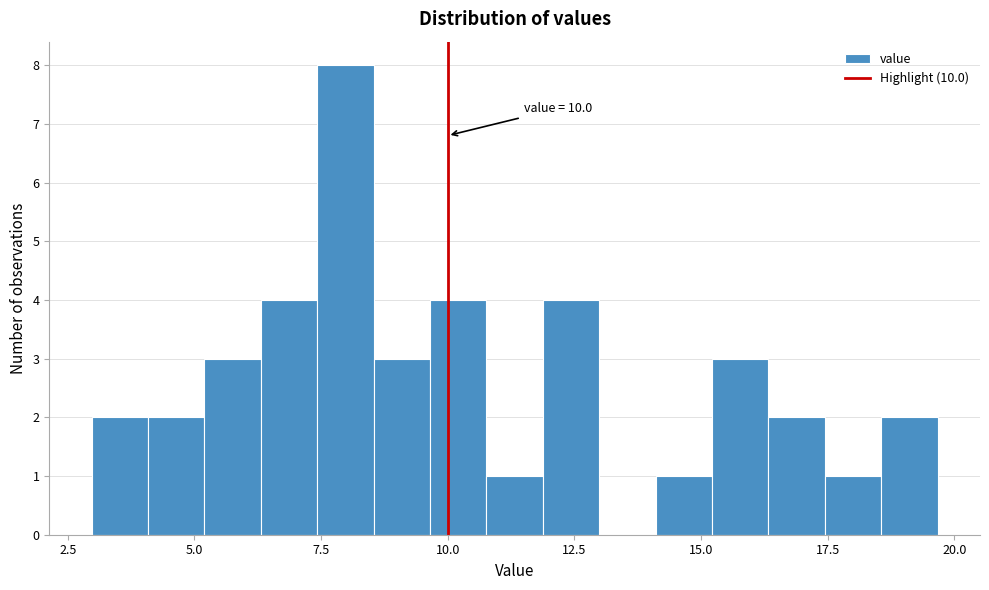

Around what value on the x-axis is the tallest bar? Give the approximate position of its centre, as read against the axis.

8.0